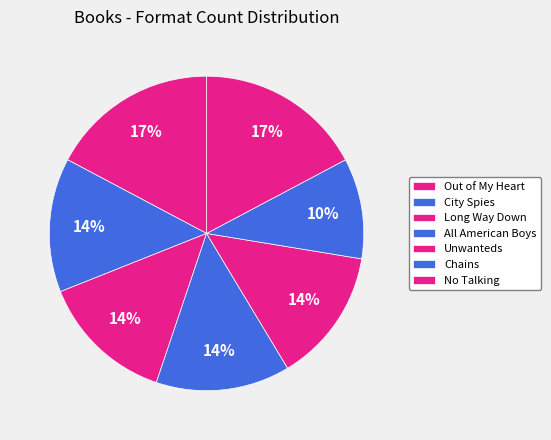

How much of the chart is everything except City Spies?

86.2%